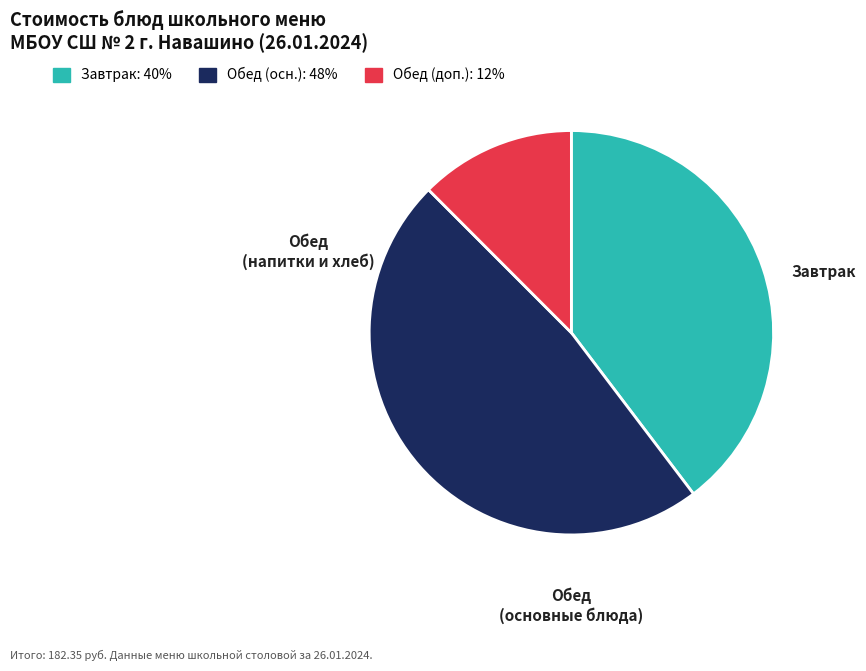

Is there any slice that represents more than half of the pie?

No